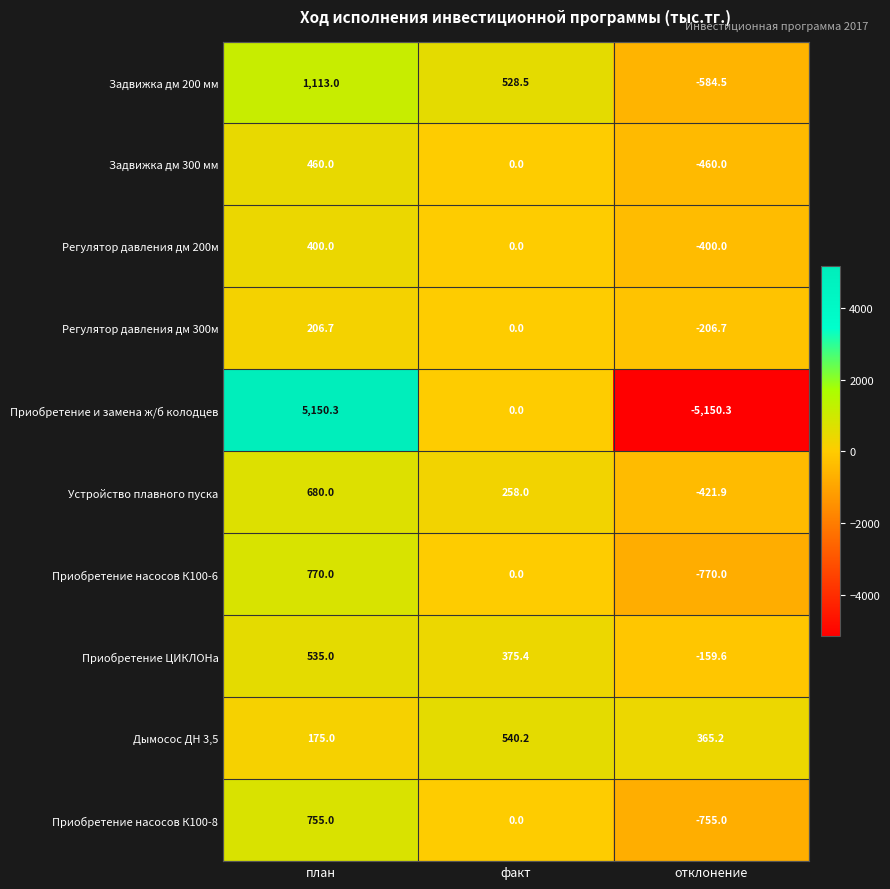

Which series changed the most between план and факт?

Приобретение и замена ж/б колодцев